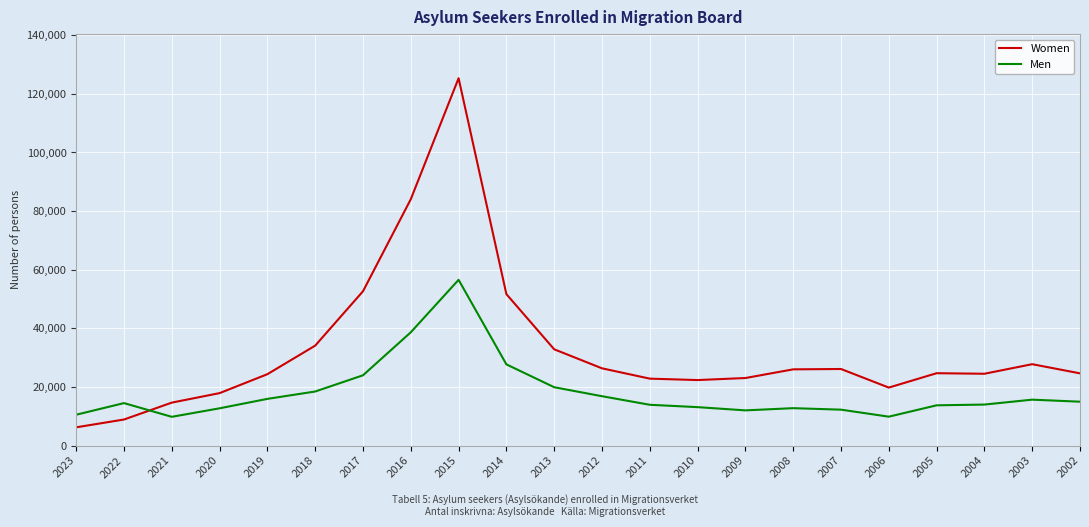

What value does the Men series have at 2014, to the nearest 50?

27700